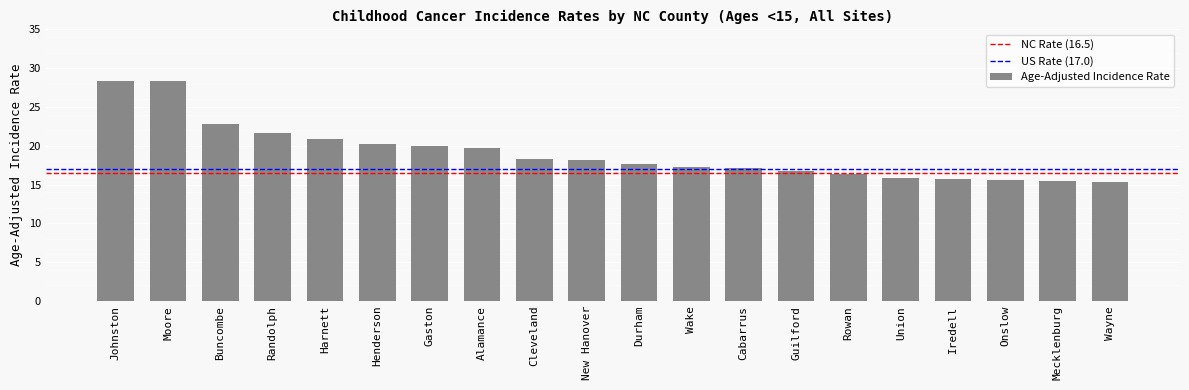

What is the smallest value displayed?

15.3